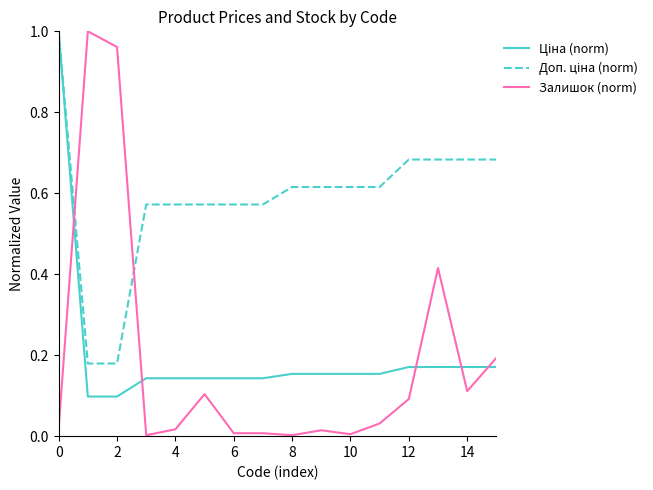

Is this an area chart (filled region under the line)?

No